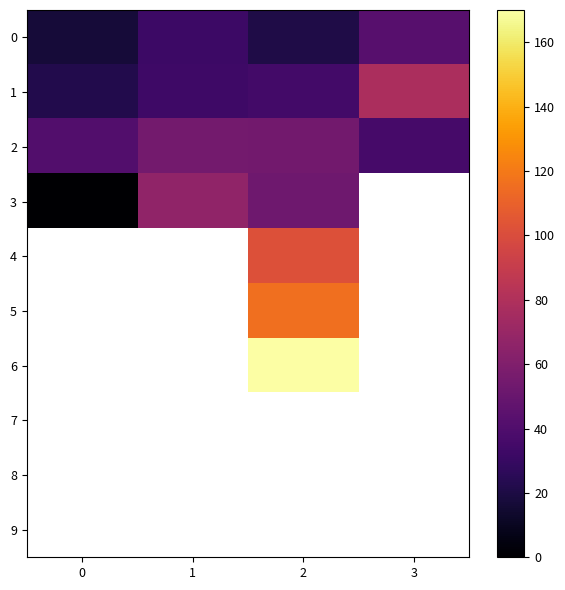

Between 1 and 3, which series saw the biggest shift?

1